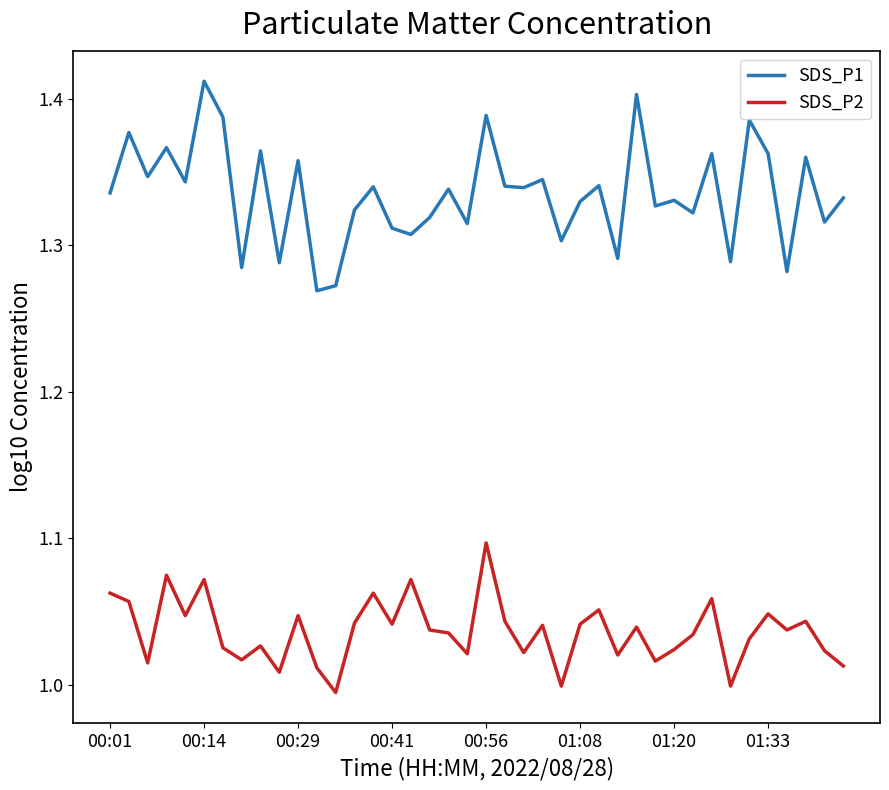

What is the difference between the maximum and second lowest values in the SDS_P1 series?

0.1